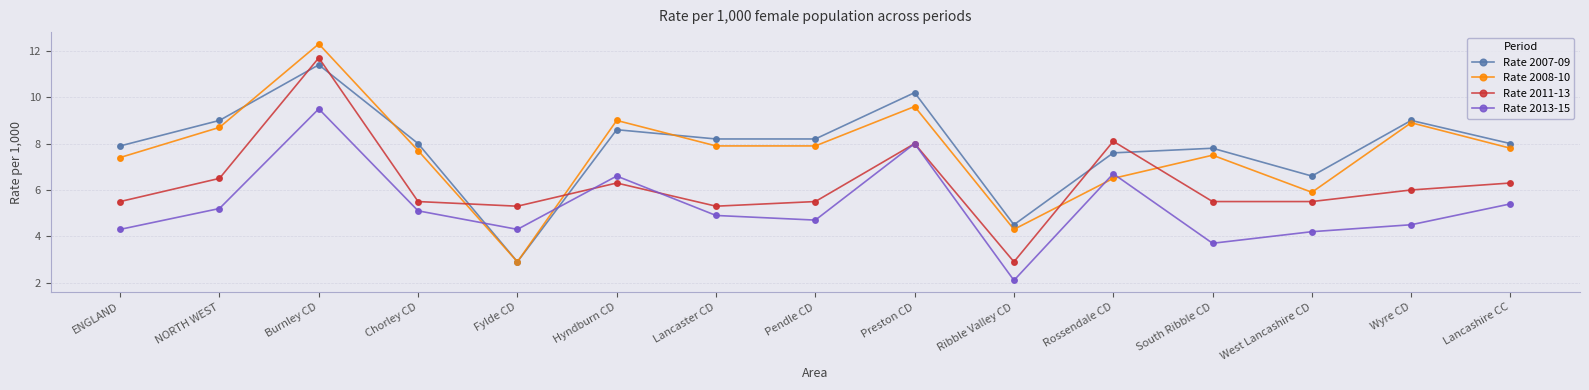

Which series has the widest spread of values?

Rate 2008-10